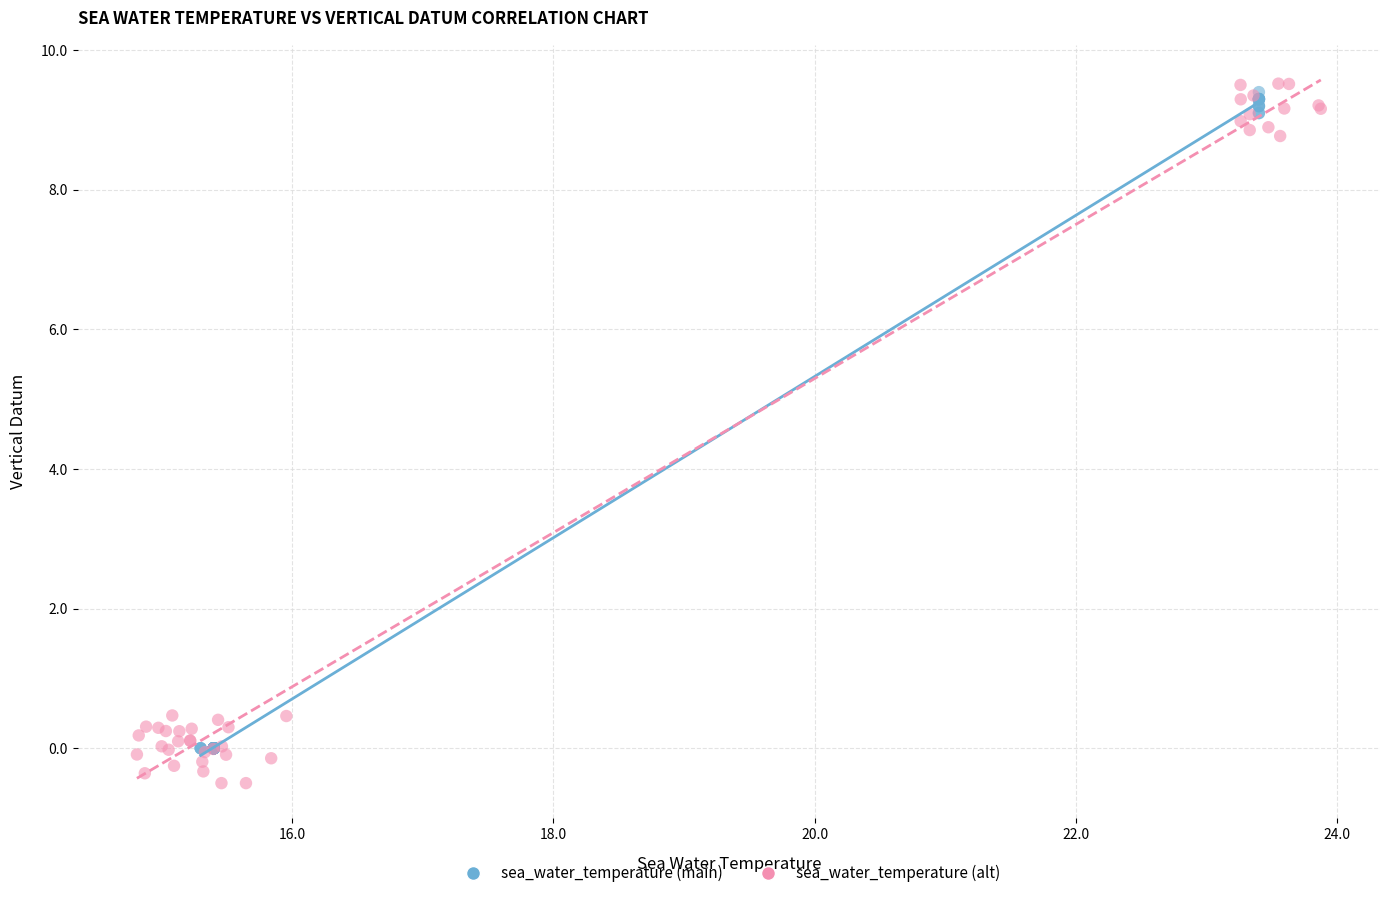

What are all the series names shown in the legend?

sea_water_temperature (main), sea_water_temperature (alt)